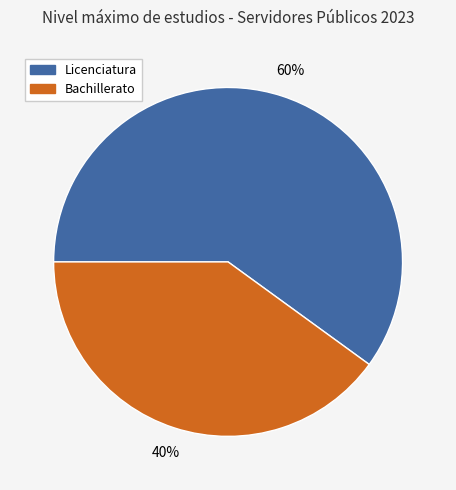

Combined, do Licenciatura and Bachillerato account for over 50%?

Yes